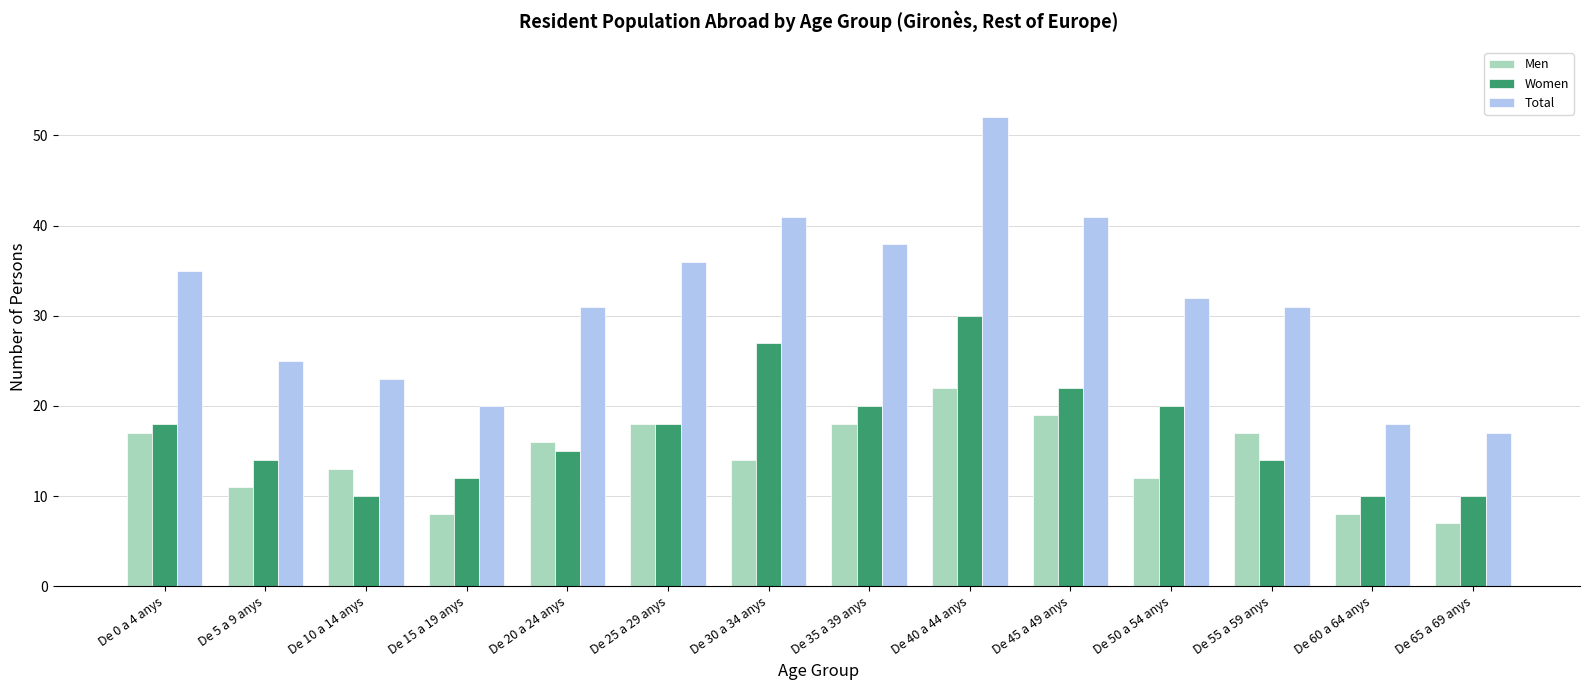

Read the Men value at De 40 a 44 anys.

22